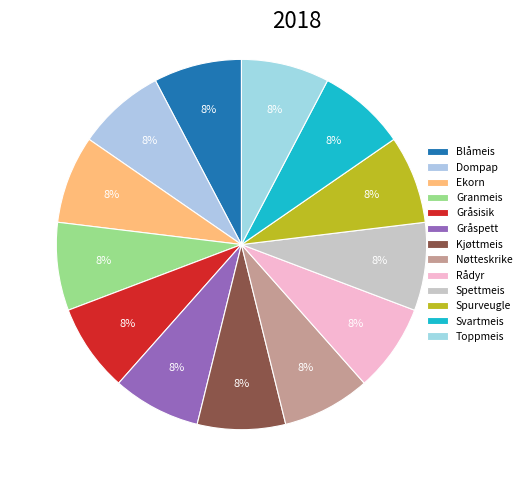

To the nearest percent, what percentage of the pie is Rådyr?

8%